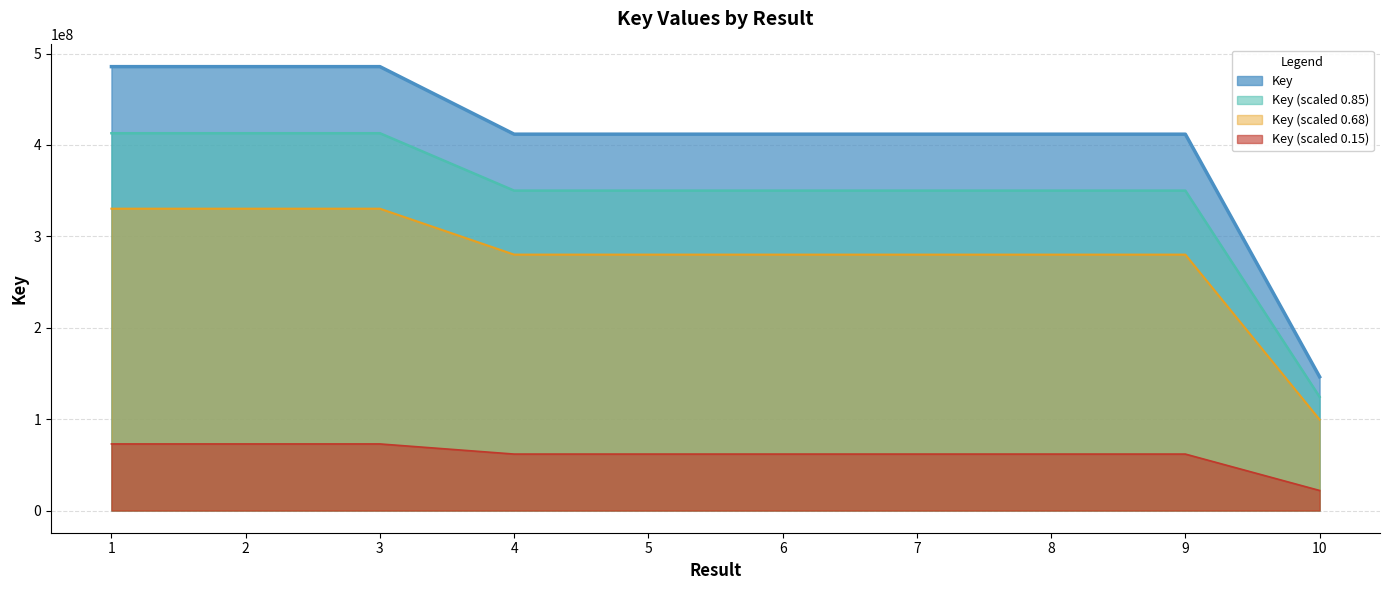

Where does the data first go above 411836294?

1